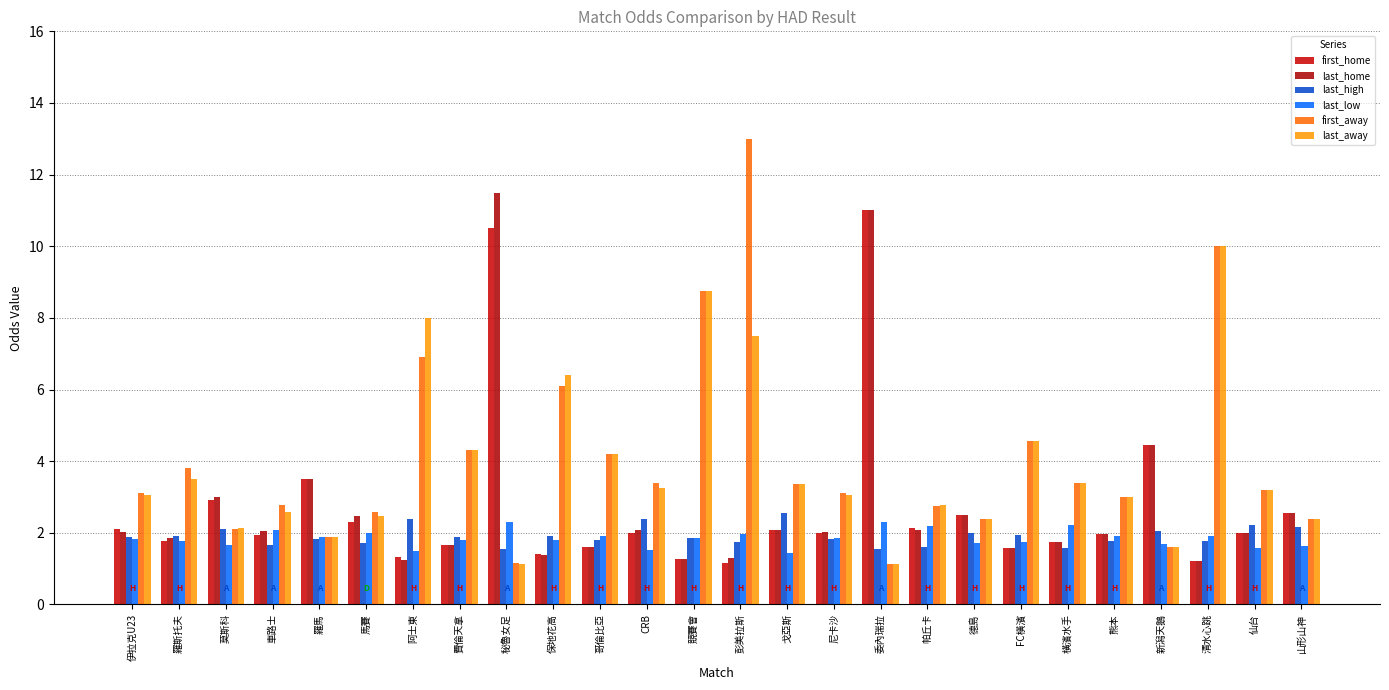

Which series has the largest total across all categories?

first_away